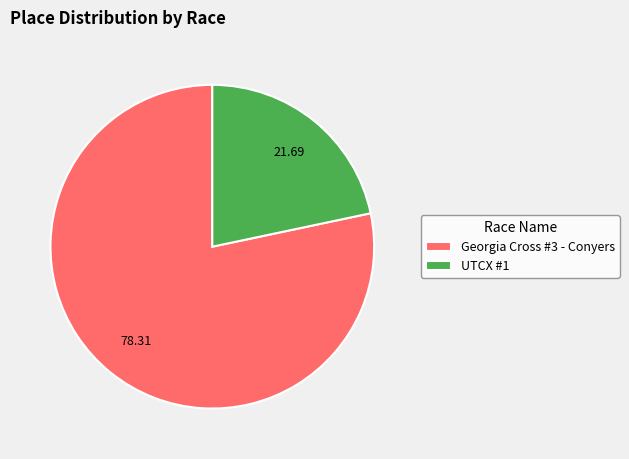

Does any single category account for the majority?

Yes